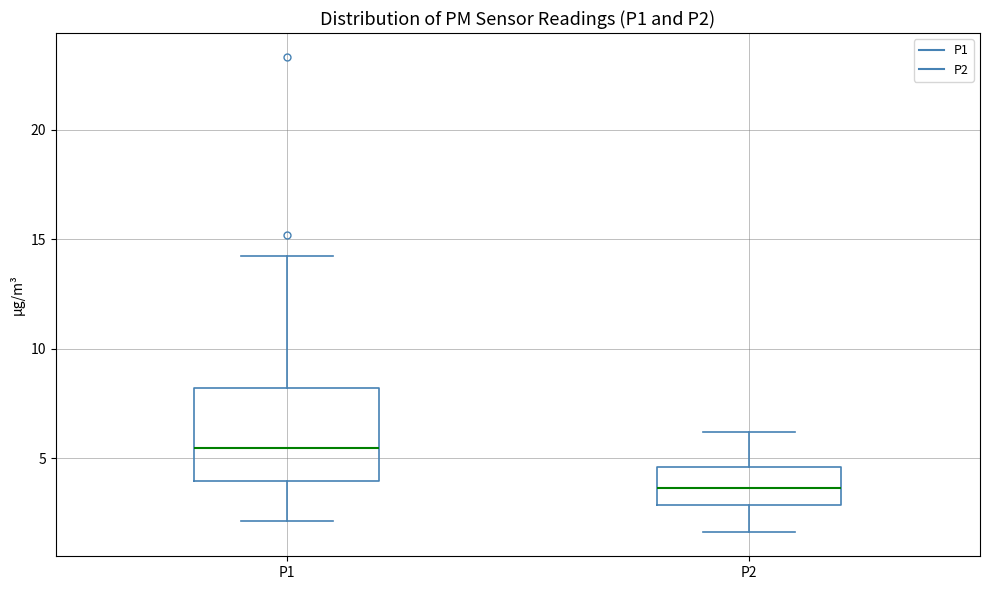

Which box has the lowest median line?

P2